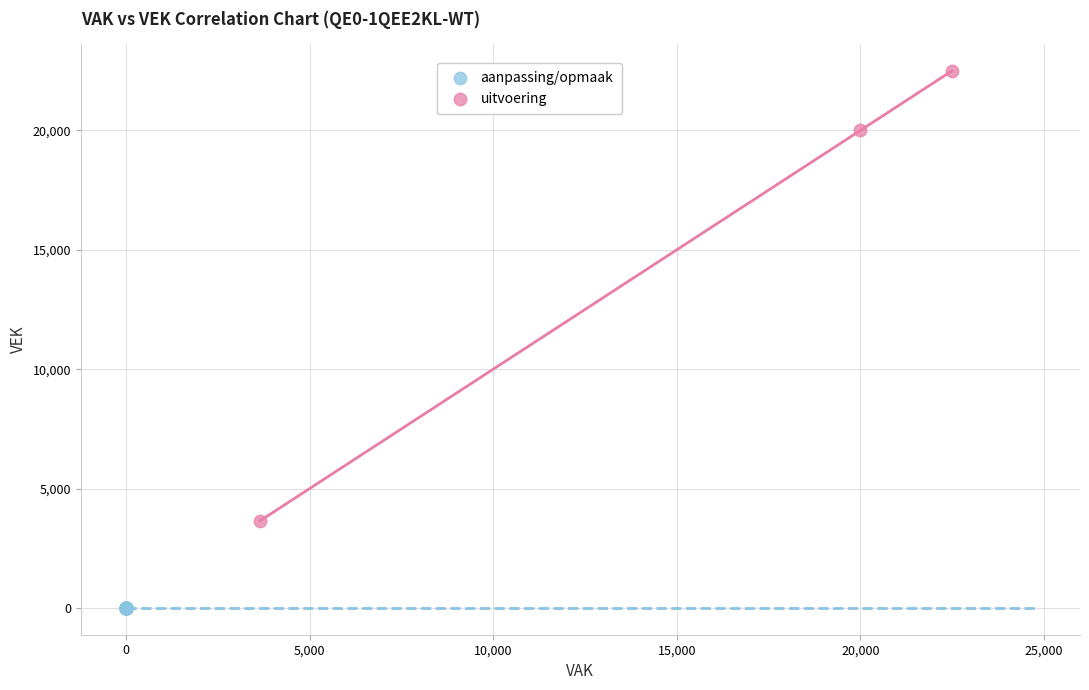

Which series reaches the maximum Y coordinate?

uitvoering